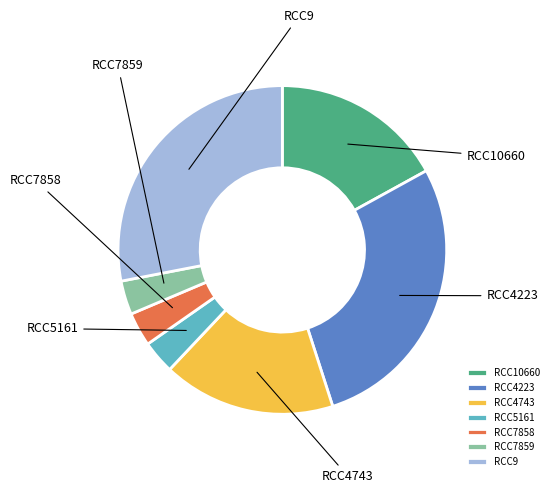

To the nearest percent, what is the difference between the largest and smallest slice percentages?

25%